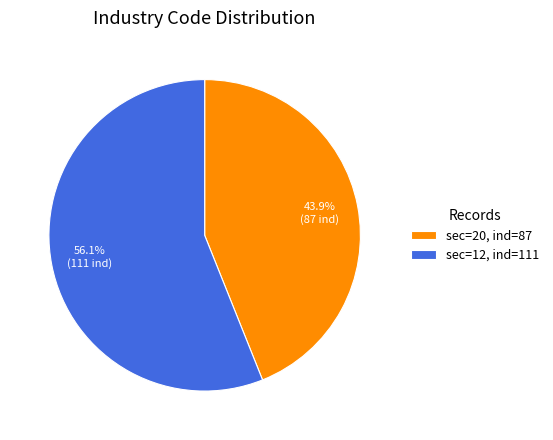

To the nearest percent, what is the average slice percentage?

50%